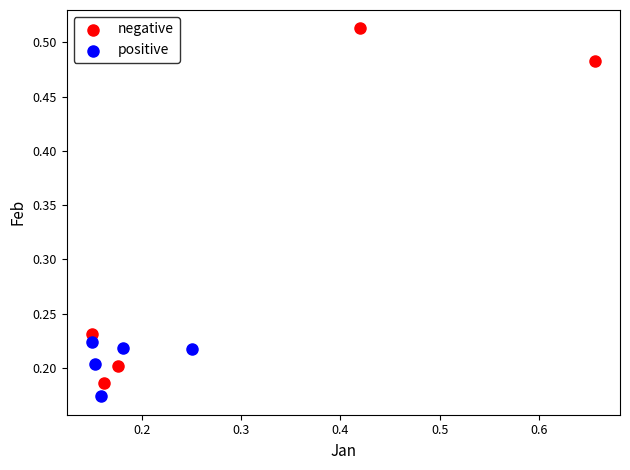

Which series reaches the maximum Y coordinate?

negative